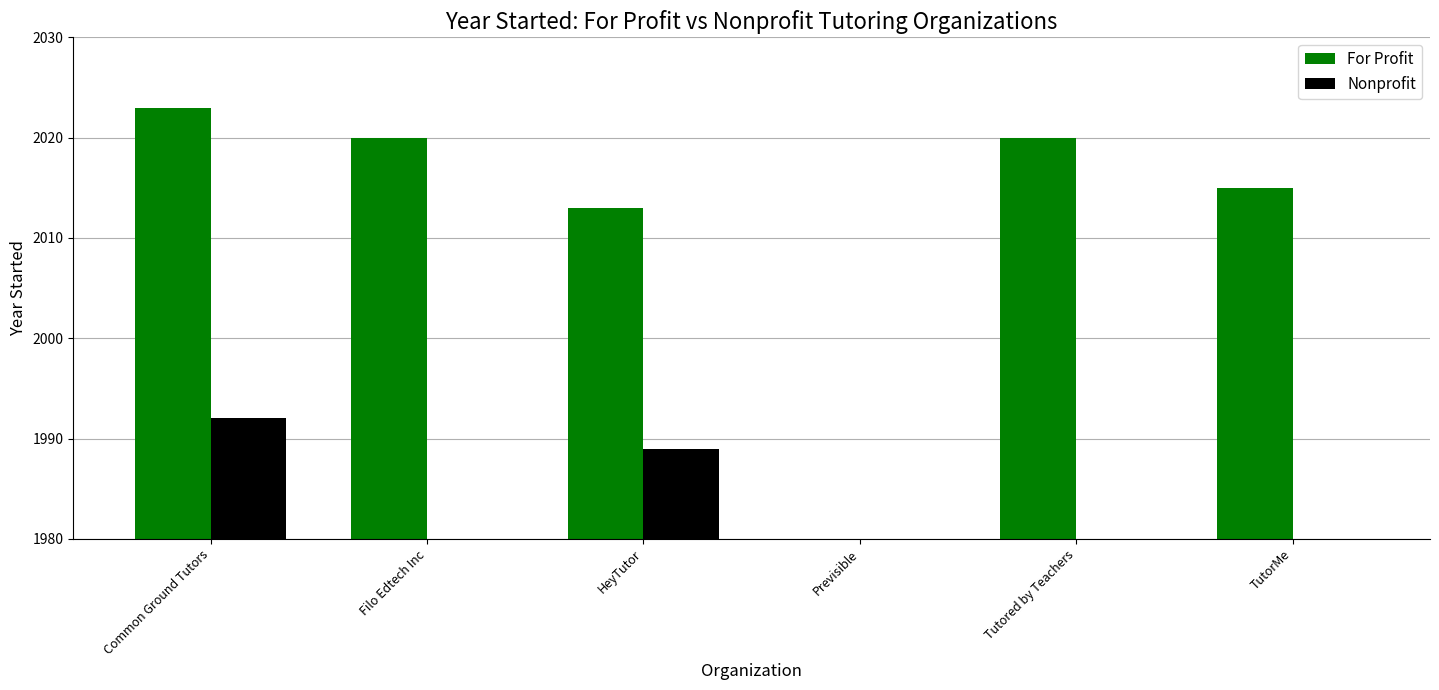

What is the highest value of the Nonprofit series?

1992